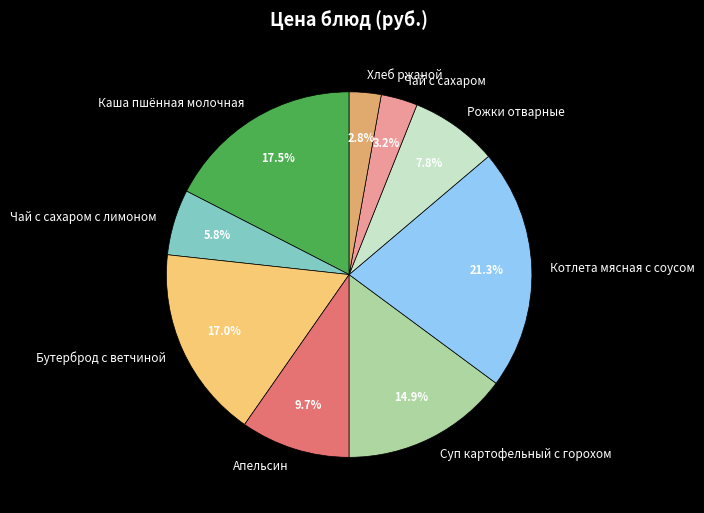

How many slices are in this pie chart?

9